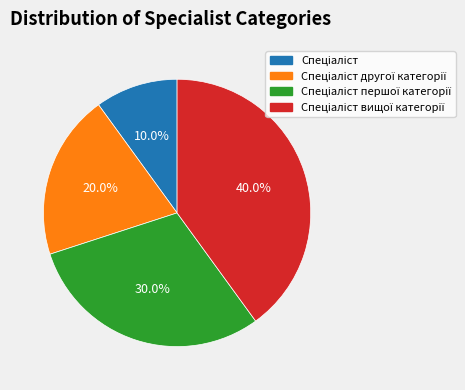

How many segments does this pie chart have?

4